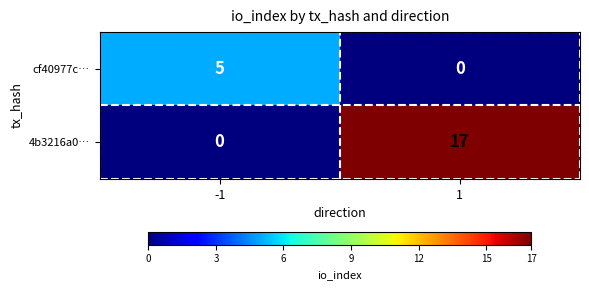

List the series in order of their peak value, lowest first.

cf40977c…, 4b3216a0…